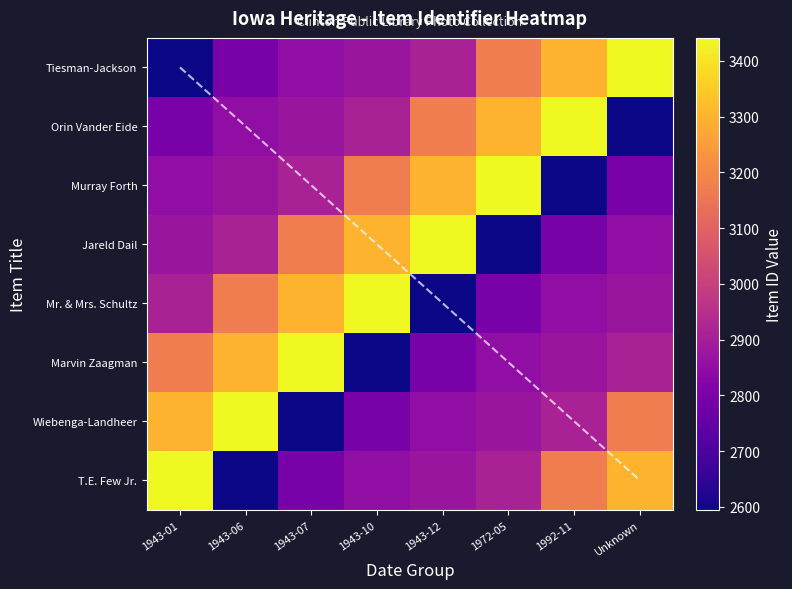

Where is Wiebenga-Landheer nearest to the value 3018?

1992-11